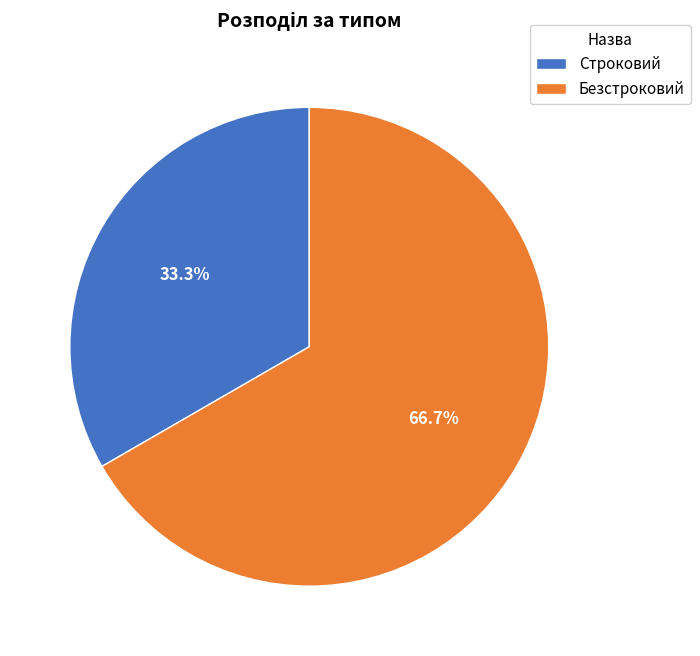

Rank the categories by value from lowest to highest.

Строковий, Безстроковий